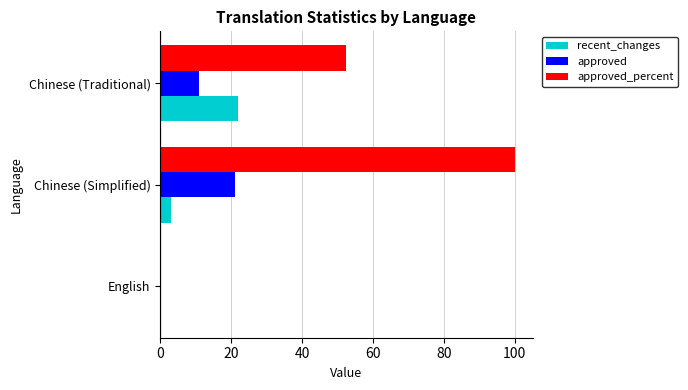

What is the sum of the approved values at Chinese (Simplified) and Chinese (Traditional)?

32.0